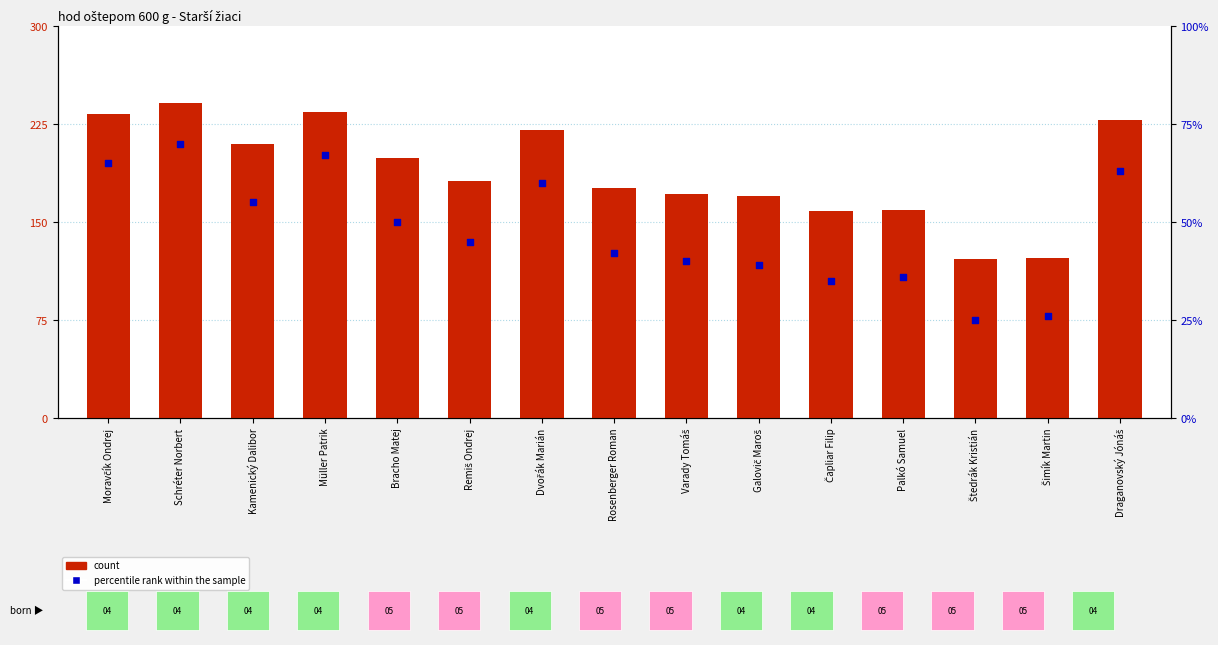

What are all the series names shown in the legend?

count, percentile rank within the sample